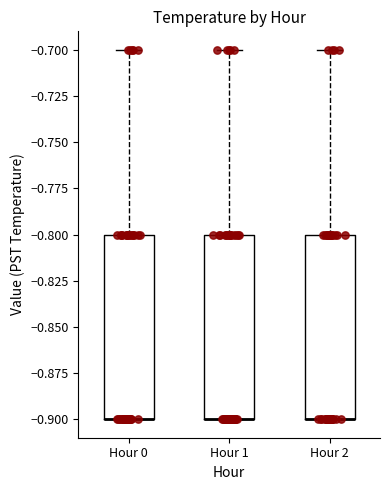

Reading left to right, transcribe this box plot: for each box, give where its median line is, the range the box spans, and where its two whiskers end, as read against the y-axis. The values are not printed on the chart, so give them approximately, as read against the axis.

Hour 0: median -0.9 (drawn on the box's lower edge), box -0.9 to -0.8, whiskers -0.9 to -0.7
Hour 1: median -0.9 (drawn on the box's lower edge), box -0.9 to -0.8, whiskers -0.9 to -0.7
Hour 2: median -0.9 (drawn on the box's lower edge), box -0.9 to -0.8, whiskers -0.9 to -0.7